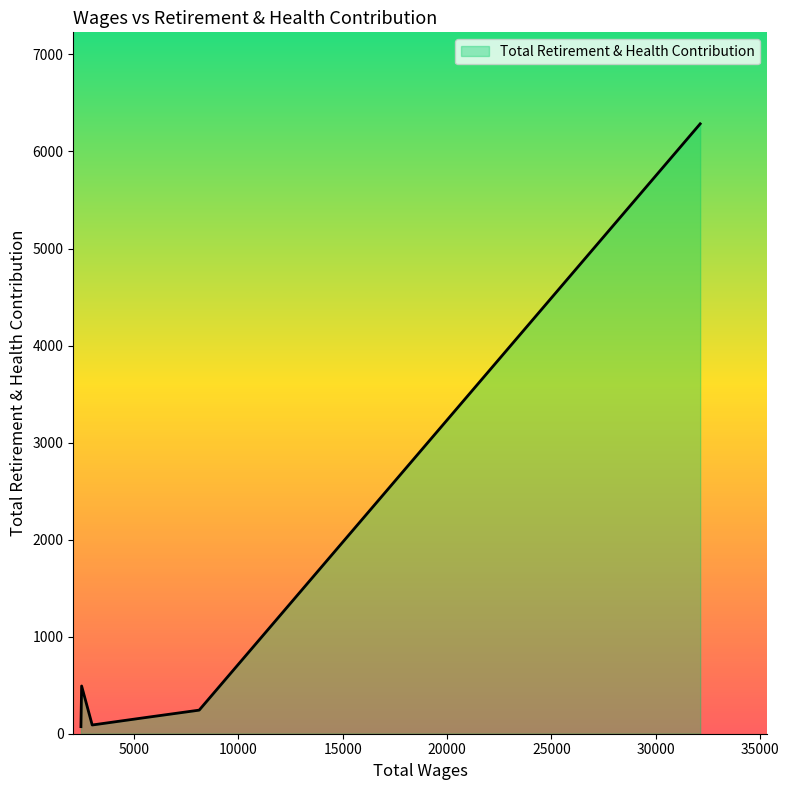

What is the greatest value displayed?

6285